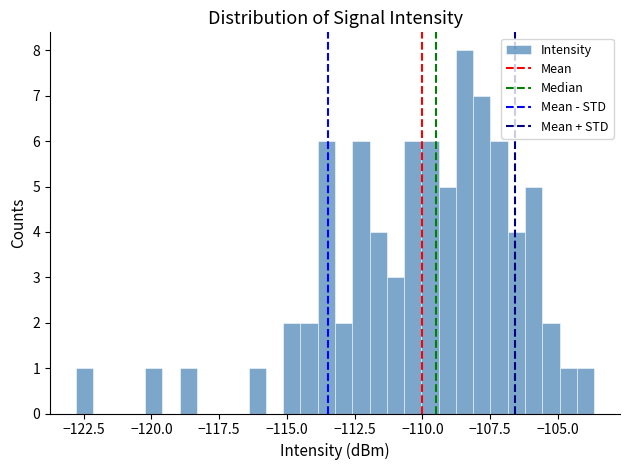

Read against the x-axis, roughly where is the centre of the tallest bar?

-108.5